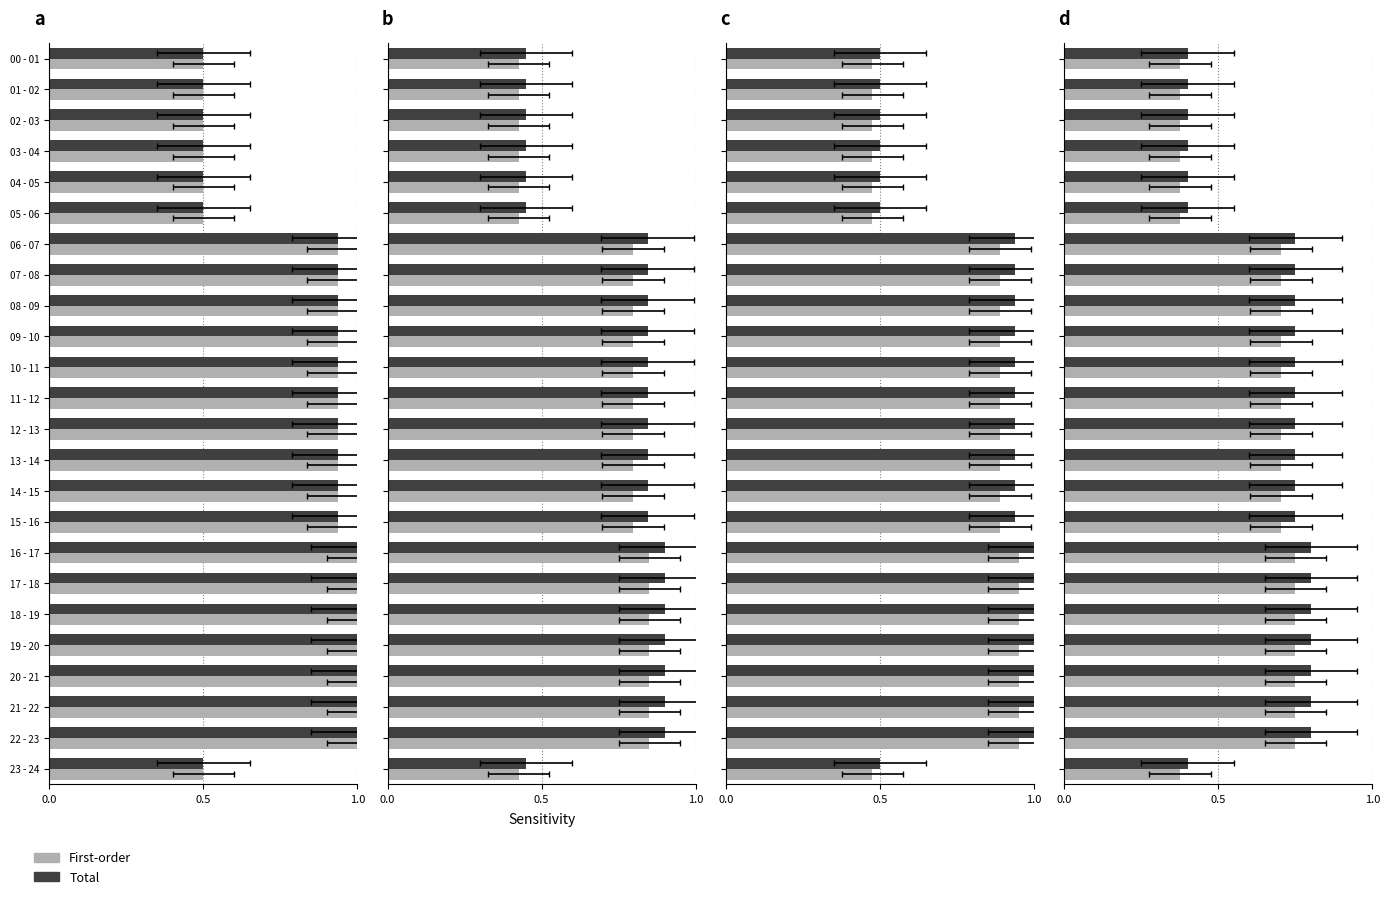

List the series in order of their peak value, lowest first.

First-order, Total